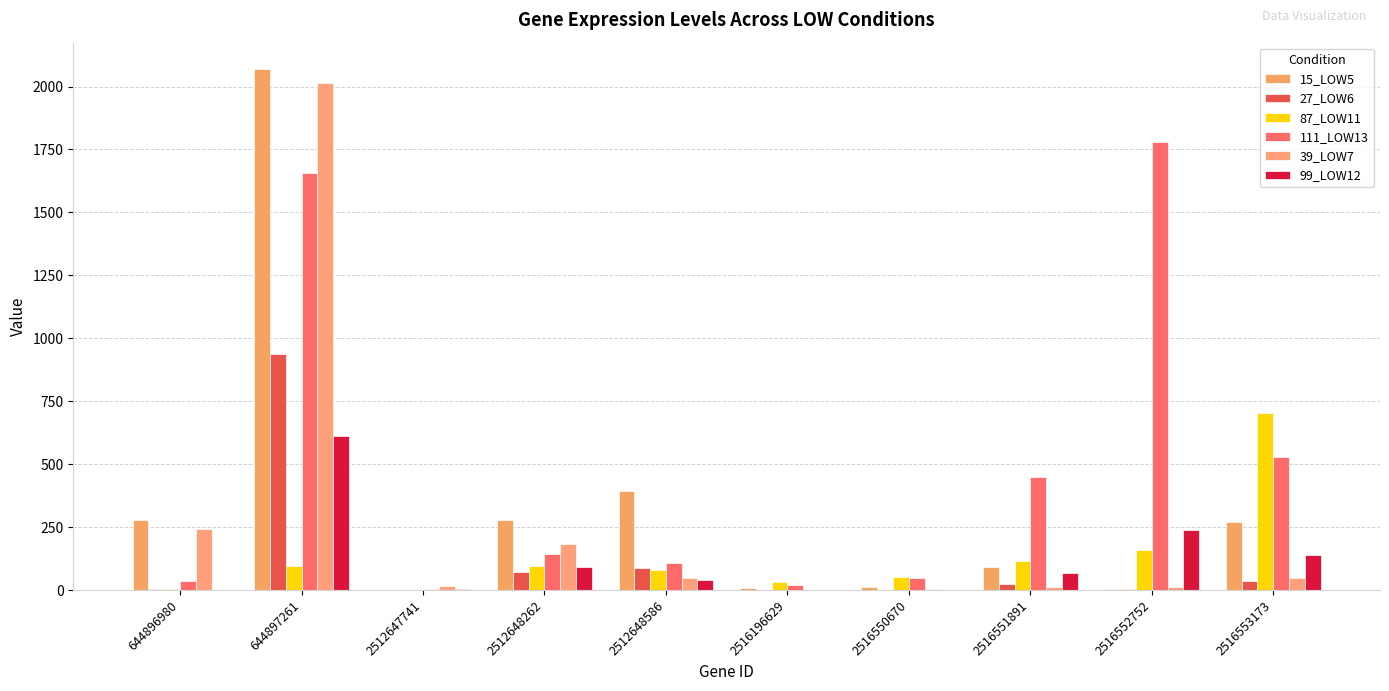

What is the average value of the 27_LOW6 series?

116.7